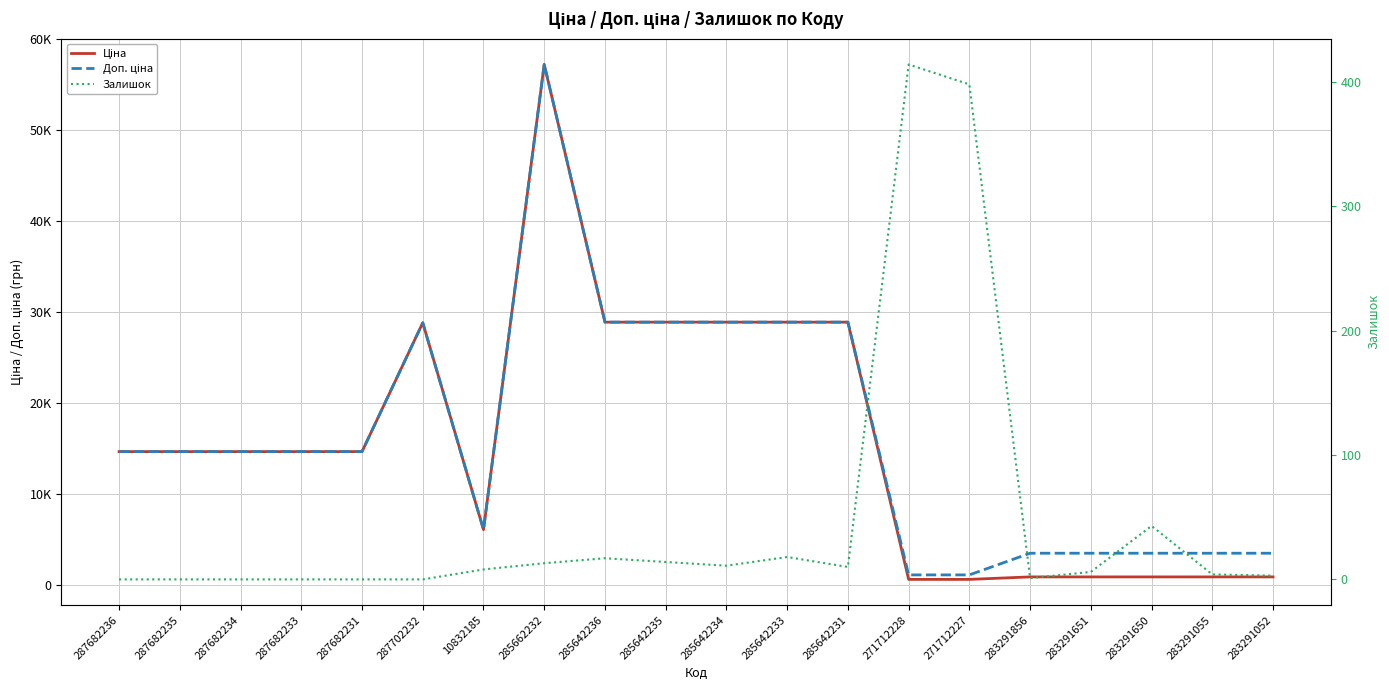

At which category is the sum across all series the highest?

285662232